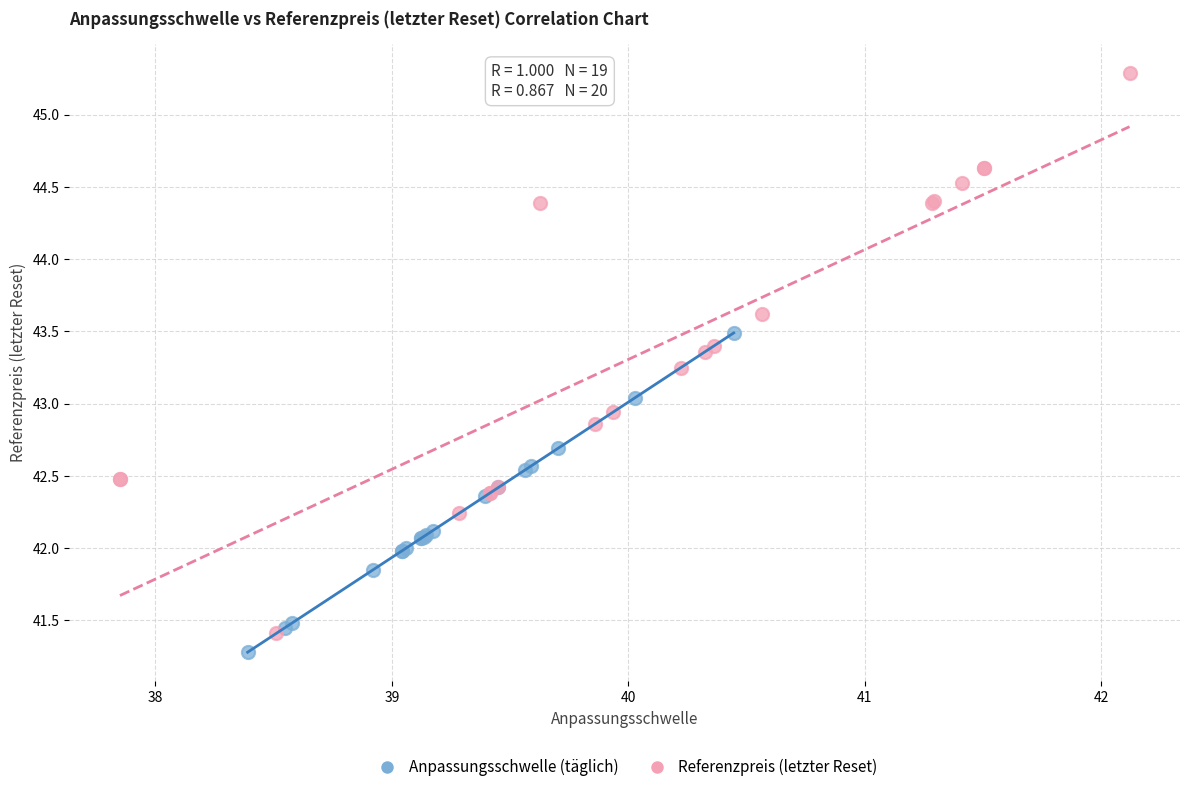

Which series has the largest Y range (max minus min)?

Referenzpreis (letzter Reset)